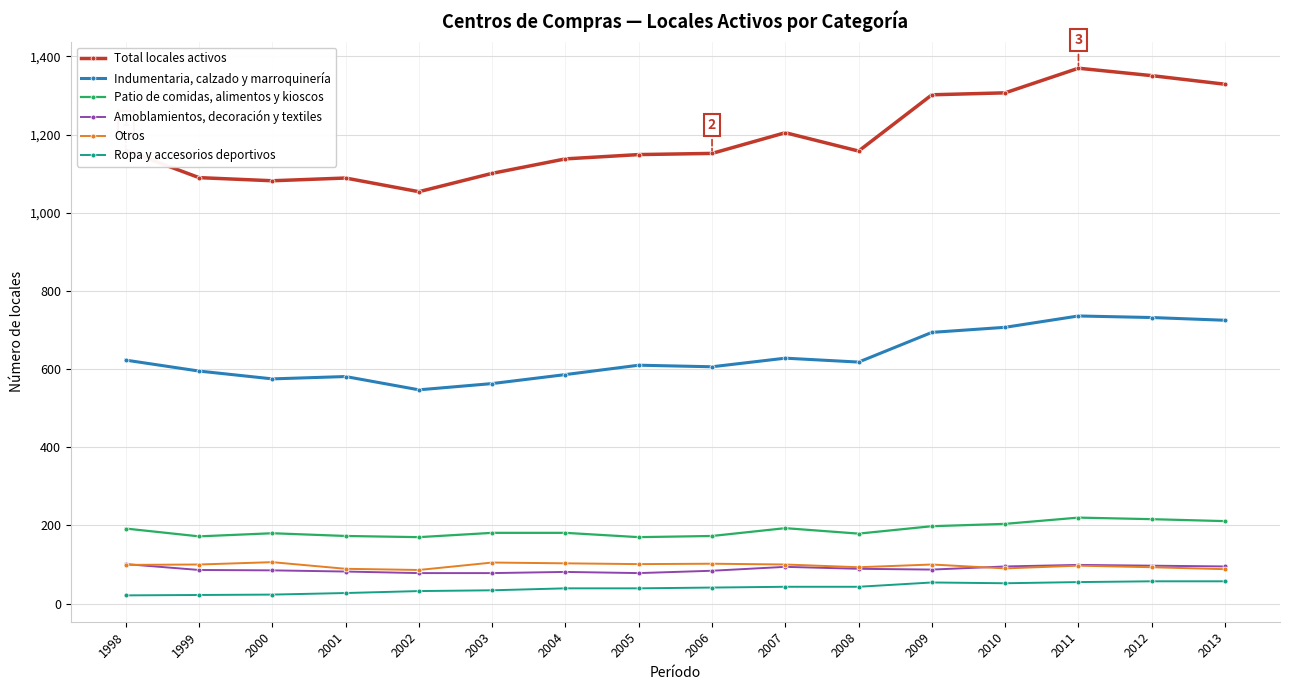

What is the value of the Indumentaria, calzado y marroquinería point at the 9th from the left?

606